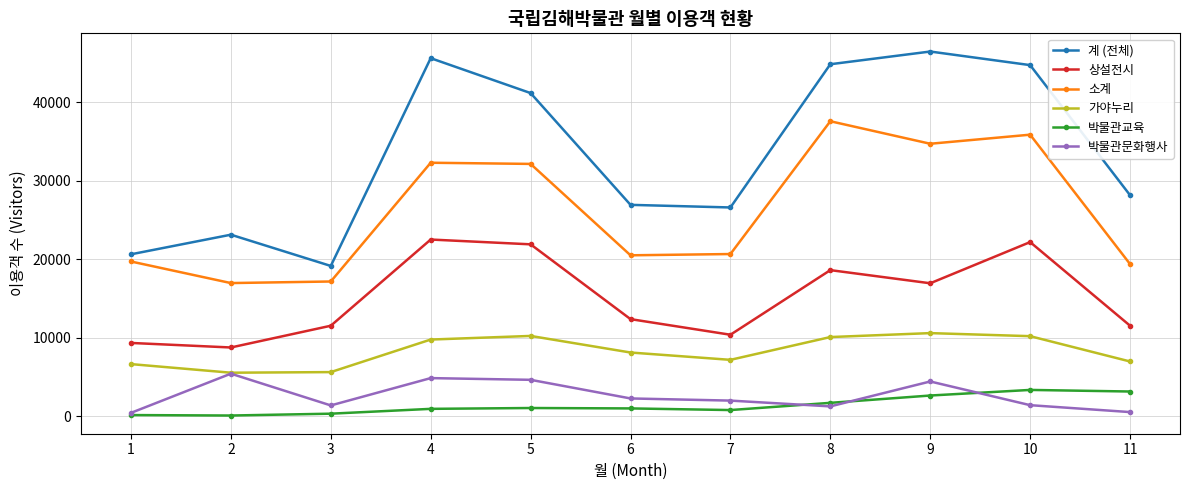

True or false: 상설전시 and 소계 cross at least once.

False